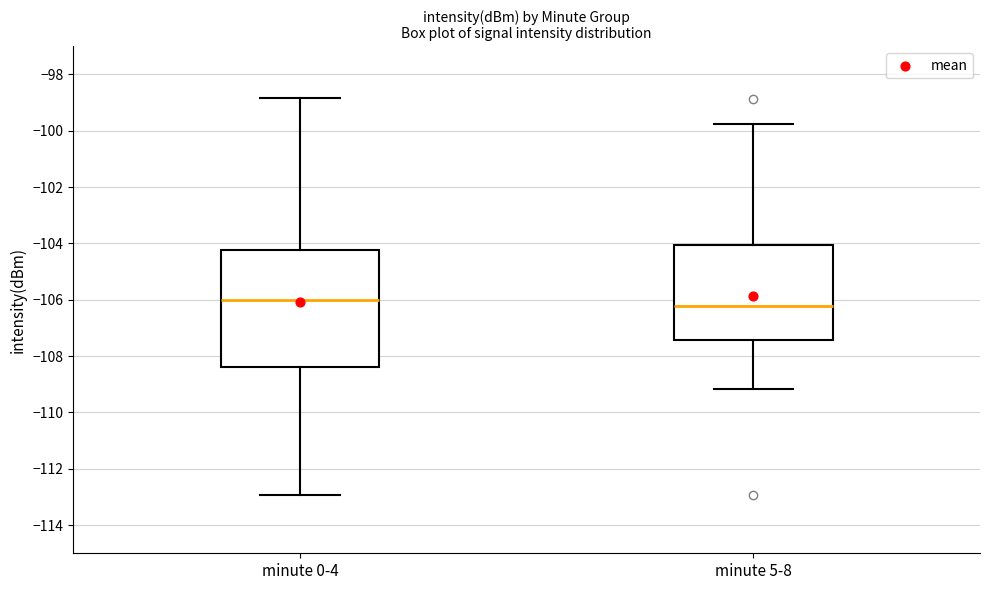

Reading left to right, read every box against the y-axis: the position of its median line, the range the box covers, and the ends of its whiskers. The values are not printed on the chart, so give them approximately, as read against the axis.

minute 0-4: median -106.0, box -108.4 to -104.2, whiskers -113.0 to -98.8
minute 5-8: median -106.2, box -107.4 to -104.0, whiskers -109.2 to -99.8